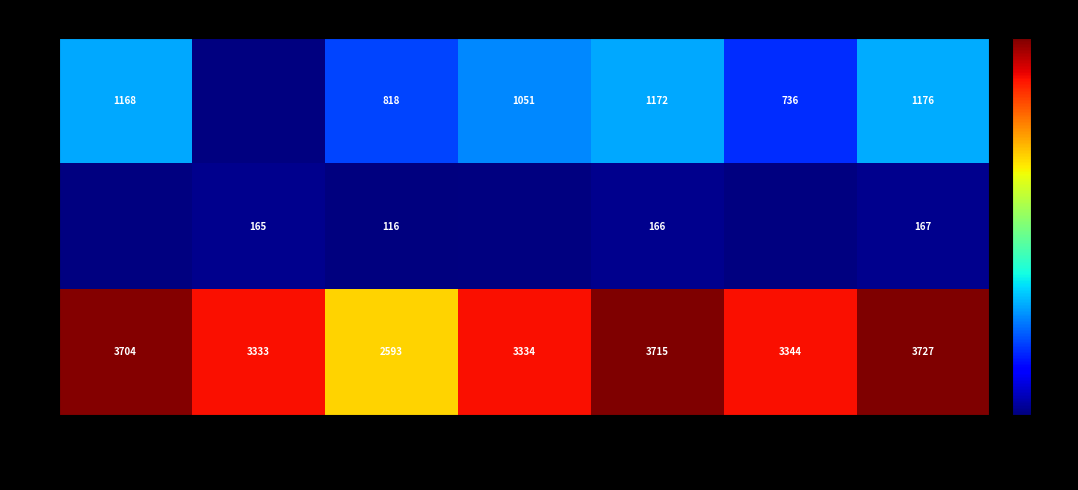

True or false: A2 has a value of 1363 at 201910.

False